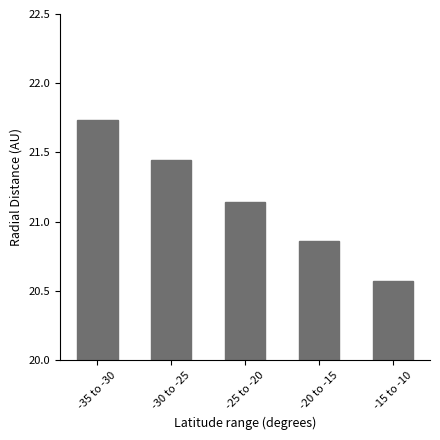

What is the ratio of the value at -20 to -15 to the value at -35 to -30?

1.0